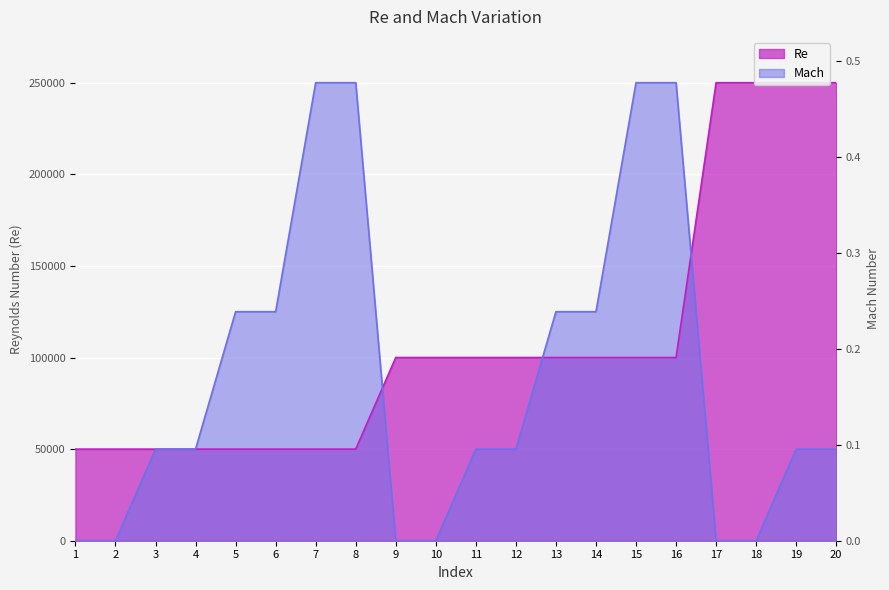

Where does the Re series first go above 100000?

17